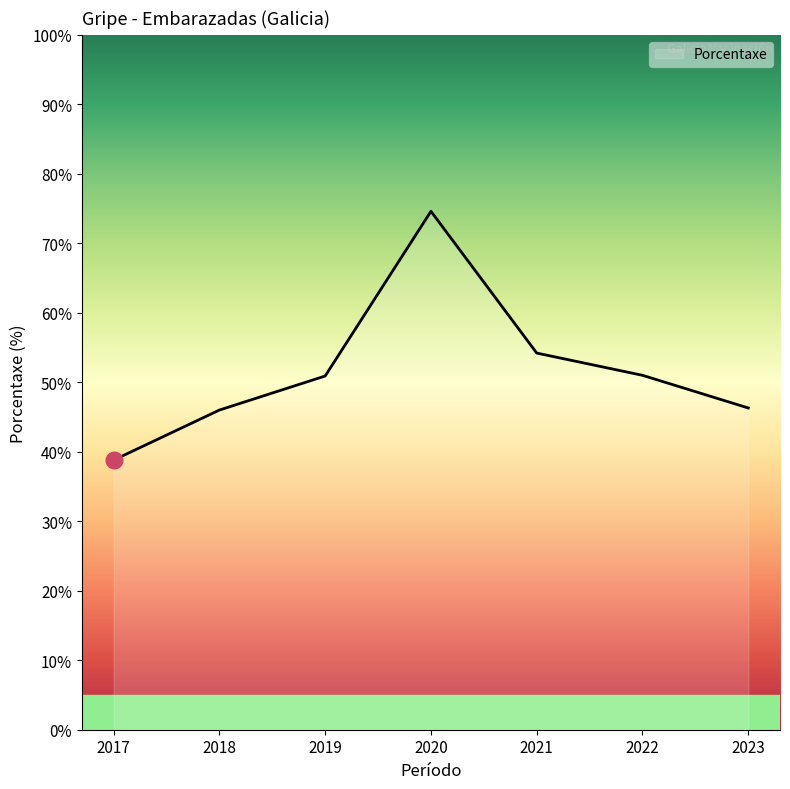

Count the number of categories in the chart.

7